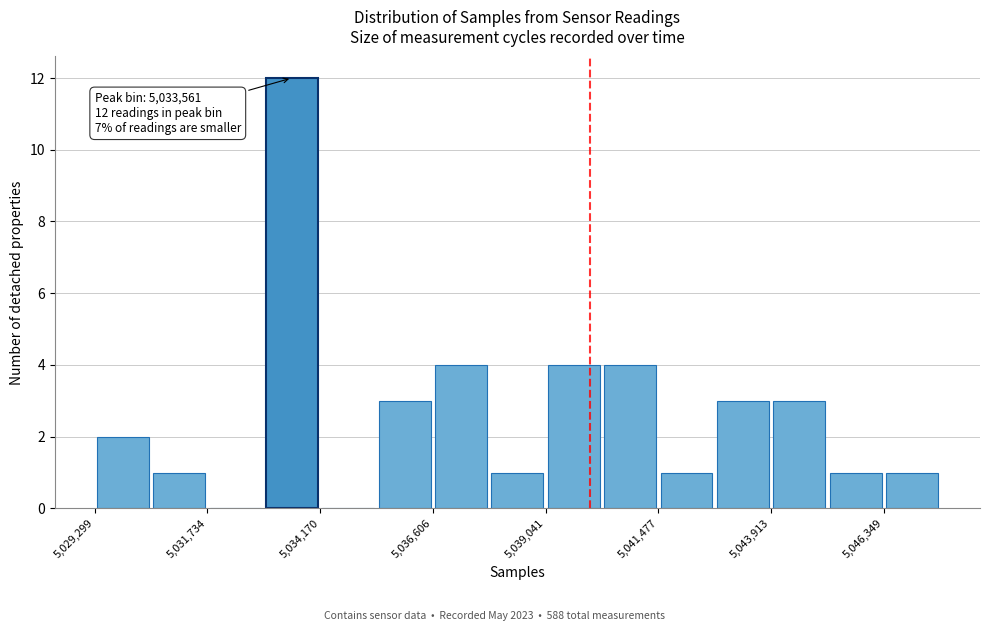

Read against the x-axis, roughly where is the centre of the tallest bar?

5033500